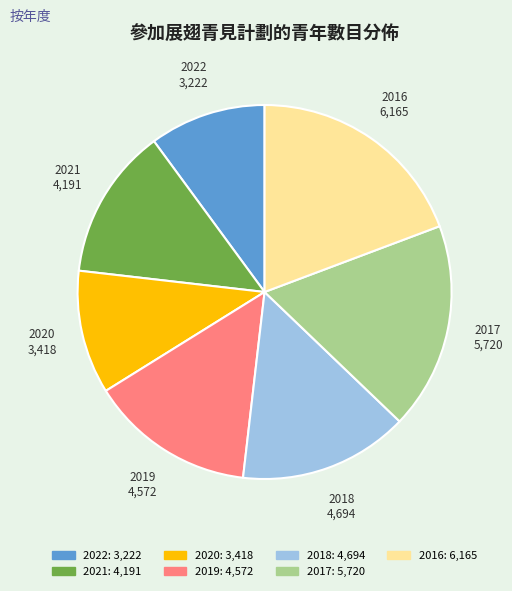

Count the number of slices in the pie.

7